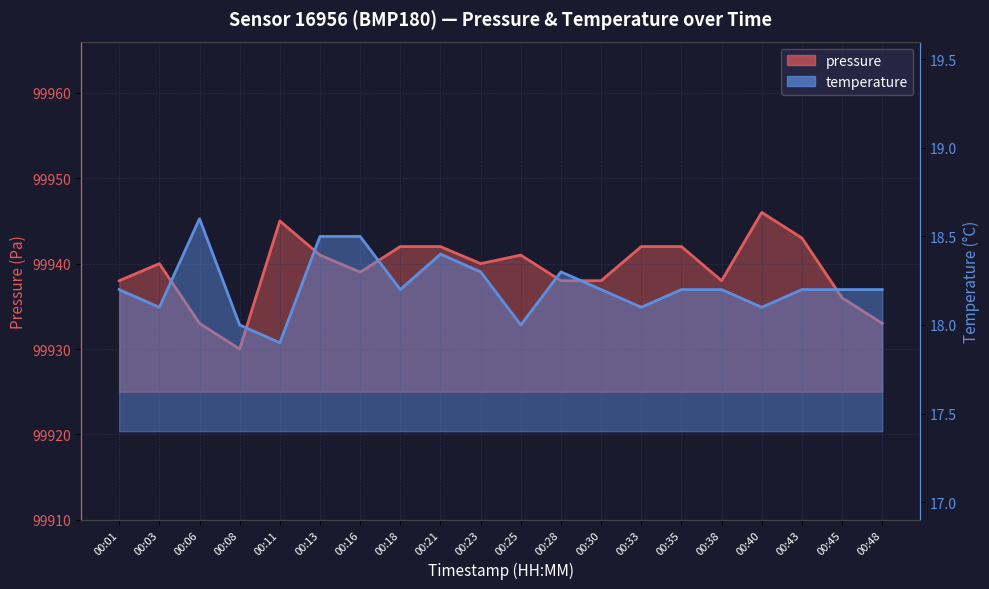

True or false: pressure has more than 1 points higher than both neighbors.

True